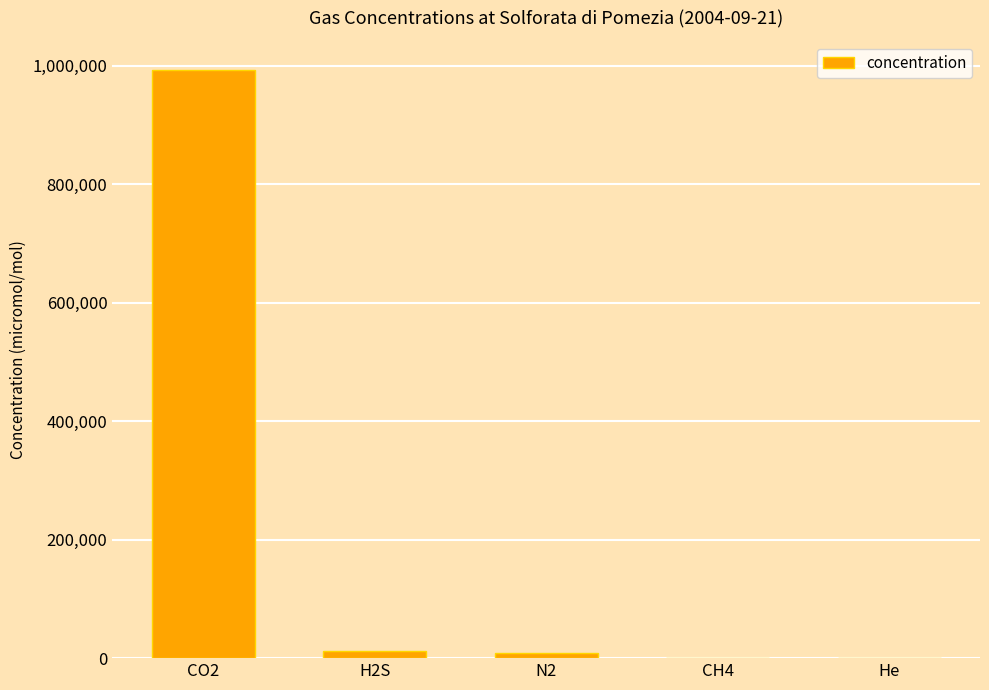

Count the number of data series in this chart.

1